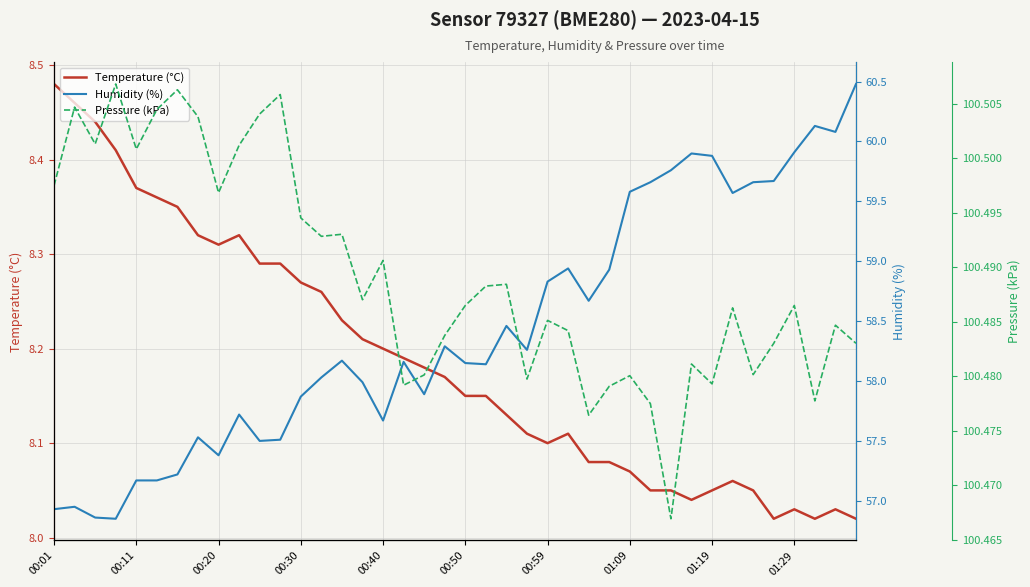

At which label does Temperature (°C) reach its peak?

00:01